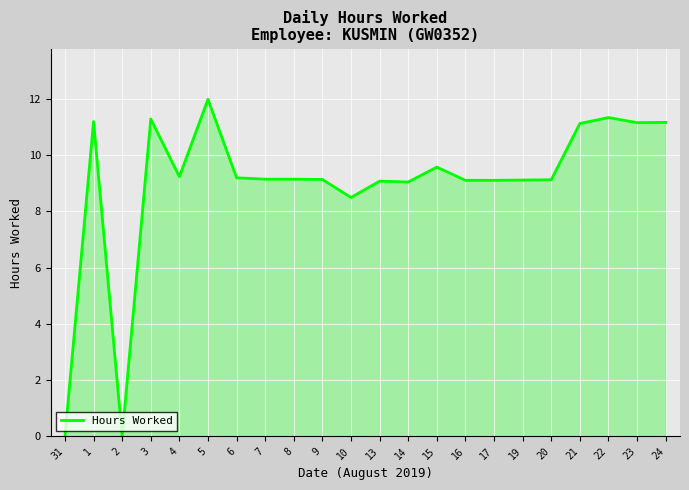

What position from the left is 10?

11